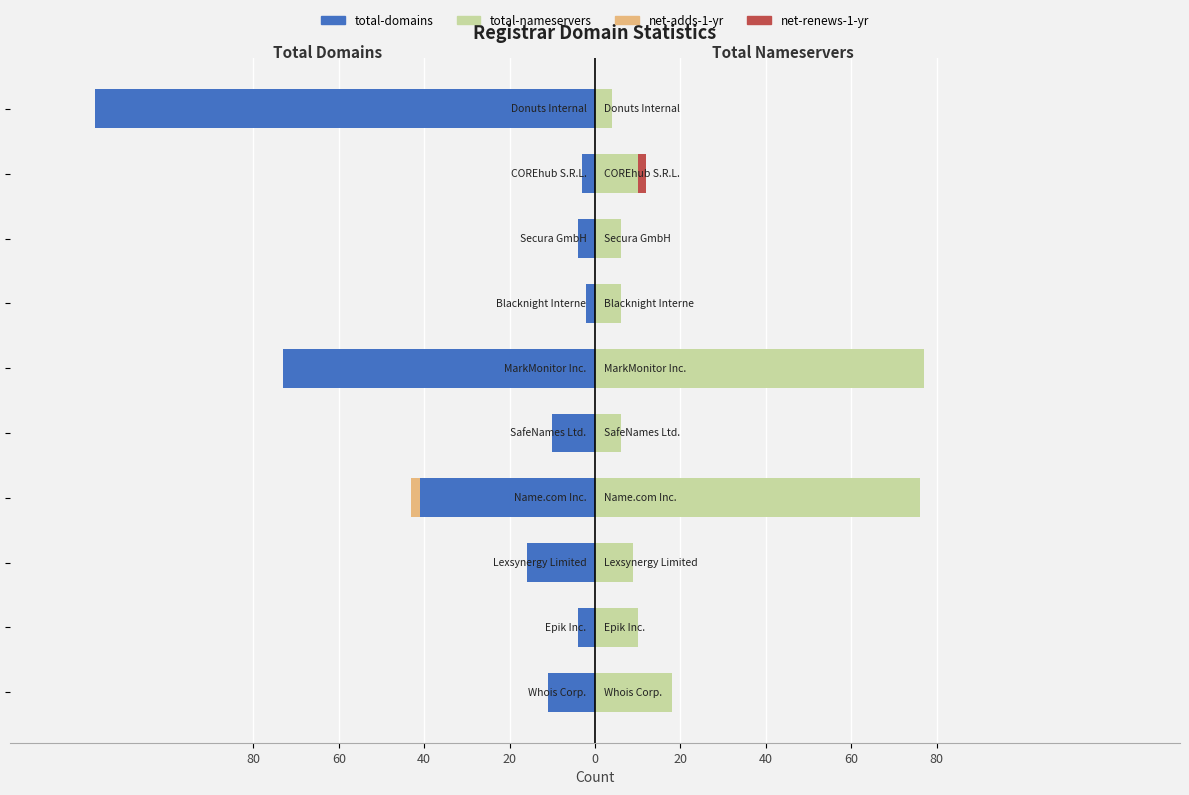

Is it true that net-adds-1-yr equals -1 at 40?

False